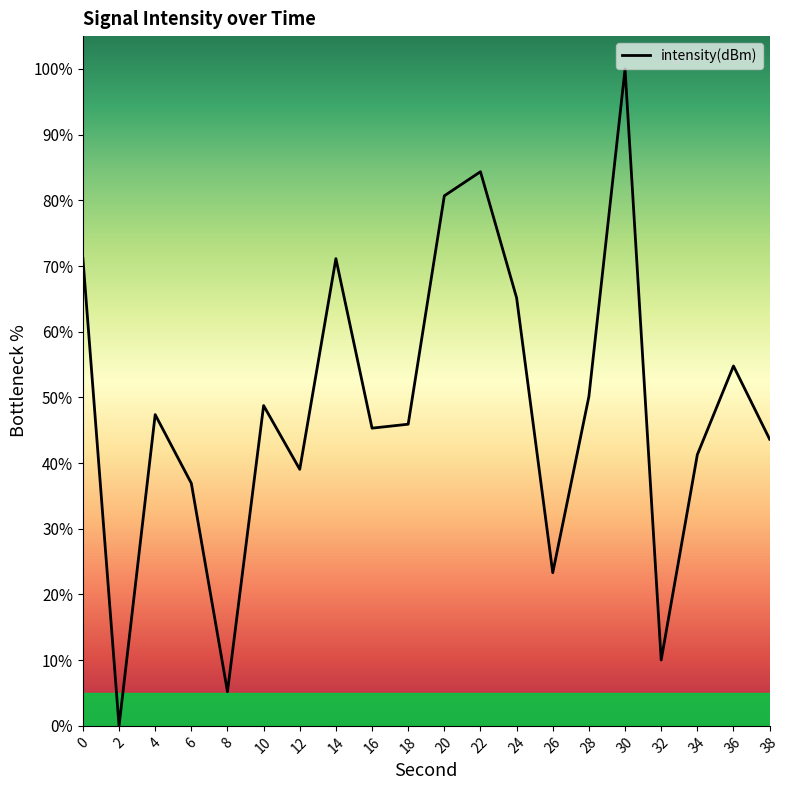

Rank the categories by value from lowest to highest.

2, 8, 32, 26, 6, 12, 34, 38, 16, 18, 4, 10, 28, 36, 24, 14, 0, 20, 22, 30